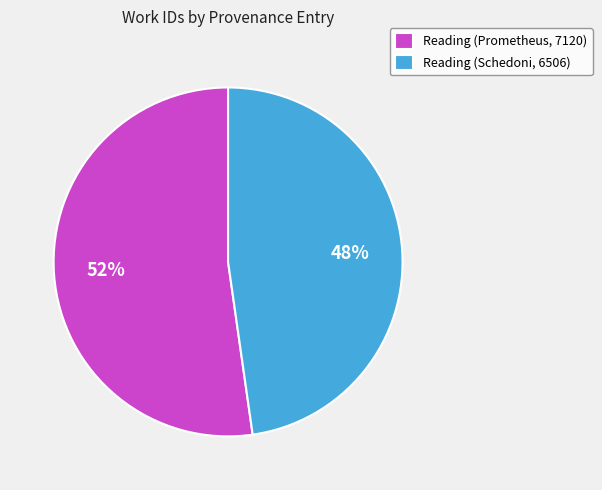

Approximately how many times larger is the value at Reading (Prometheus, 7120) compared to Reading (Schedoni, 6506)?

1.1